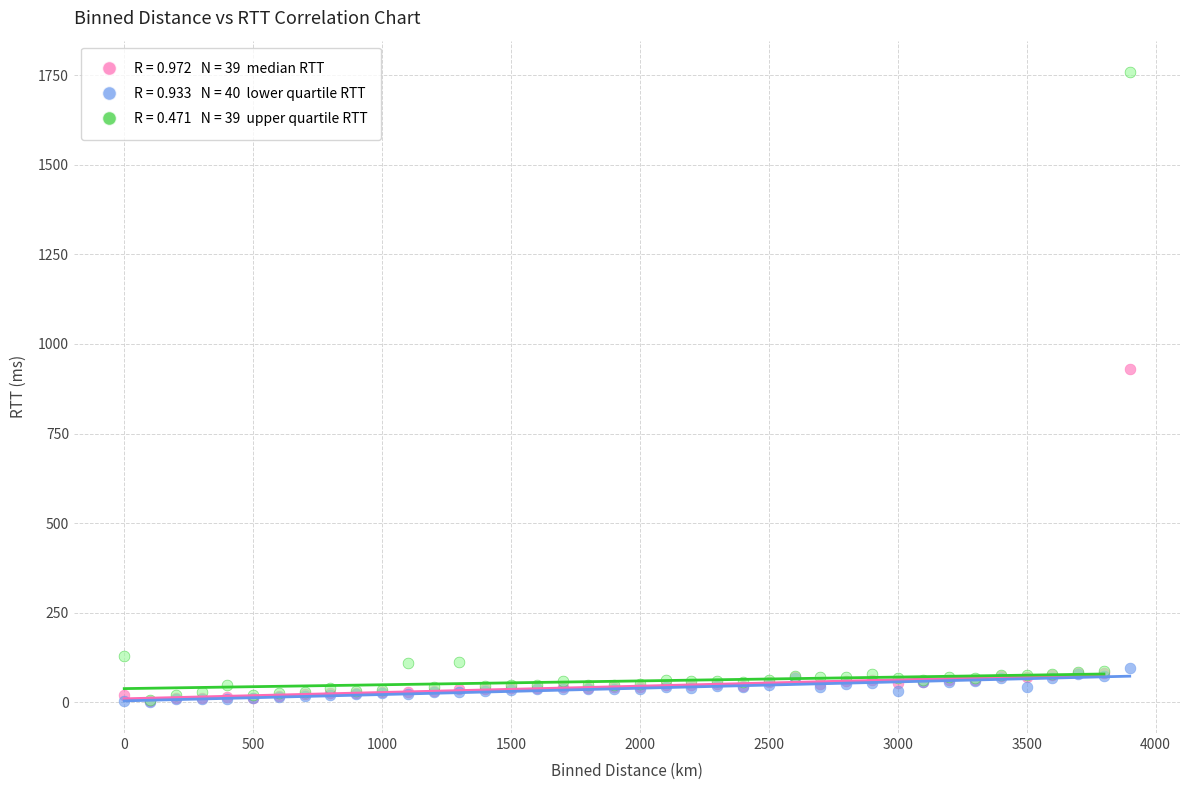

Across all series, what Y value is closest to 880?

930.6